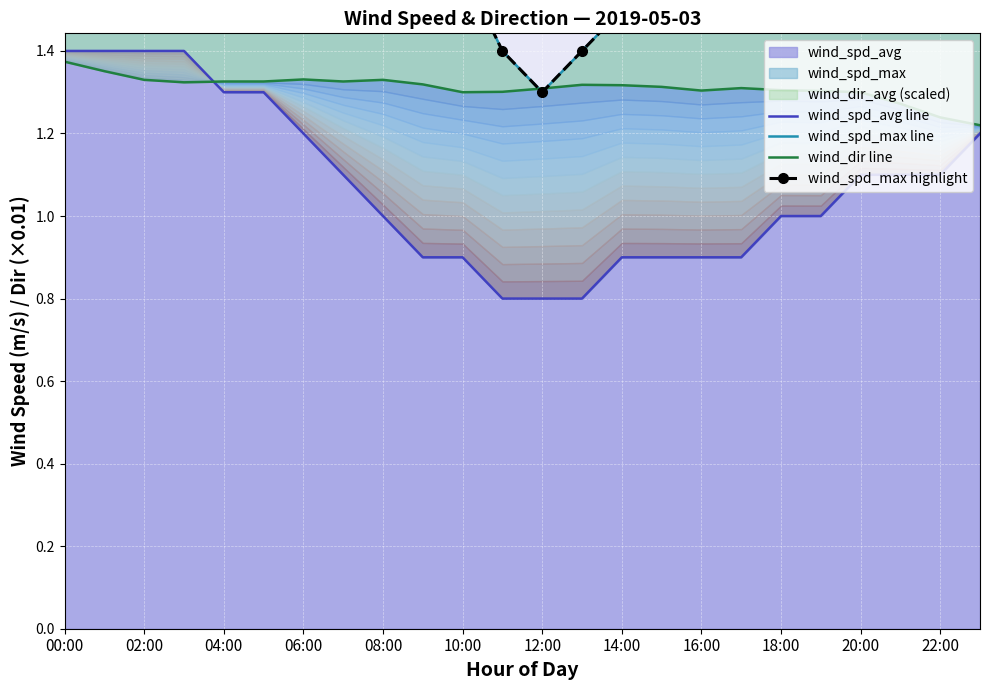

What is the smallest value displayed?

0.8